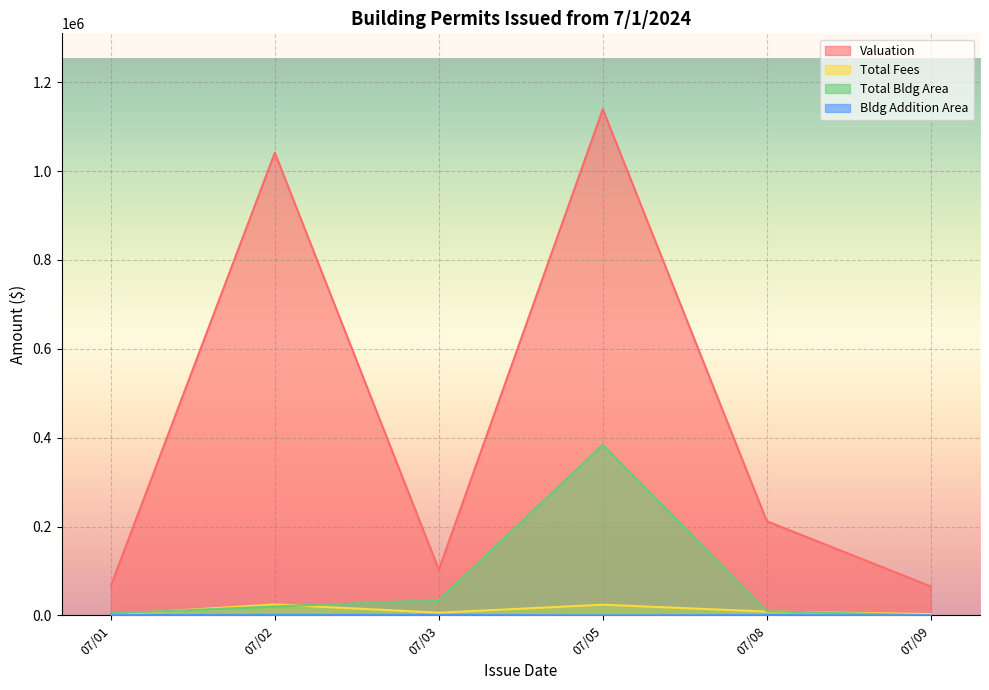

Which series has the largest range (max minus min)?

Valuation